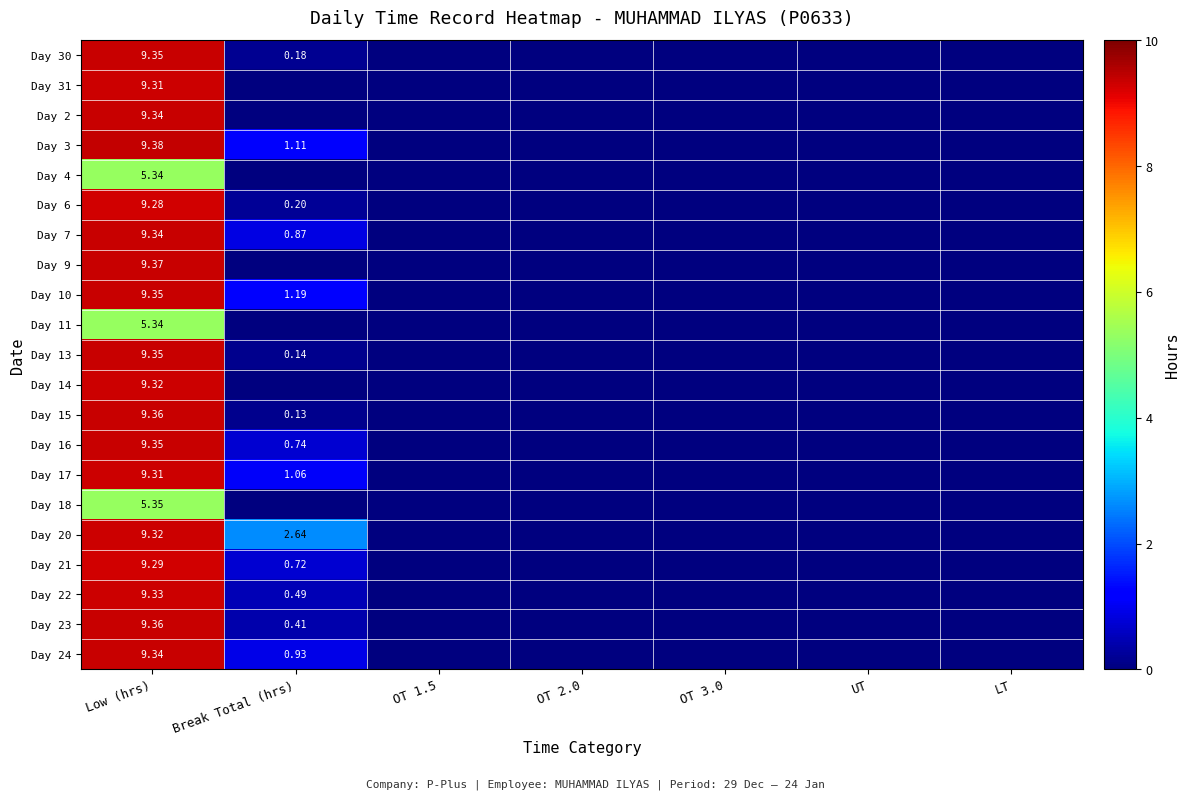

True or false: Day 7 has a value of 5.2 at UT.

False